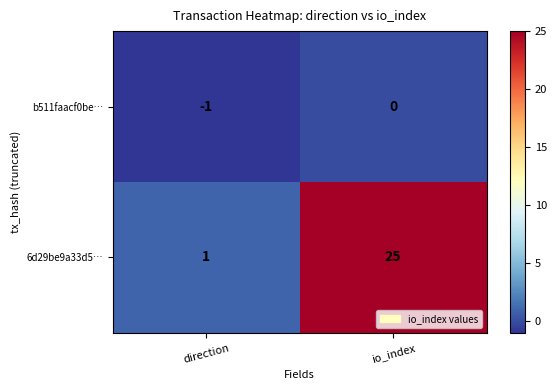

Which series has the largest total across all categories?

6d29be9a33d5…